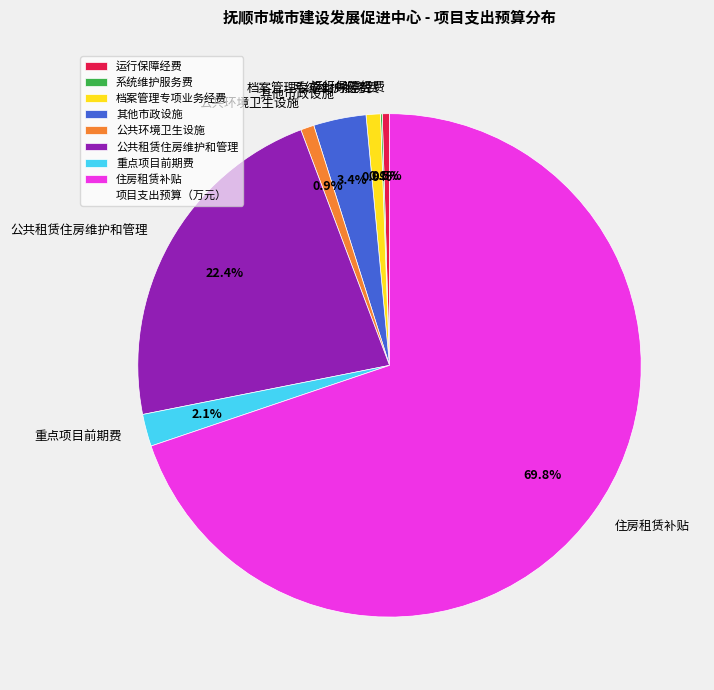

Is there any slice that represents more than half of the pie?

Yes